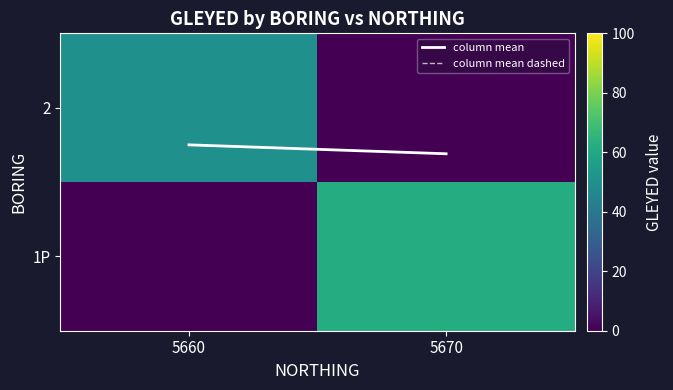

What is the maximum value shown in the chart?

62.0